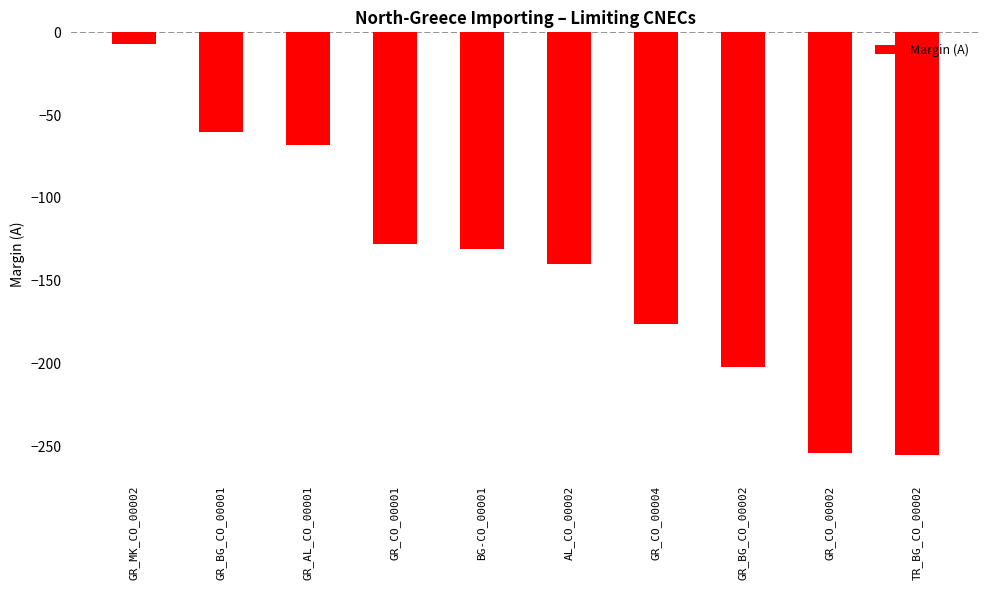

The value at GR_CO_00004 is -176. True or false?

True